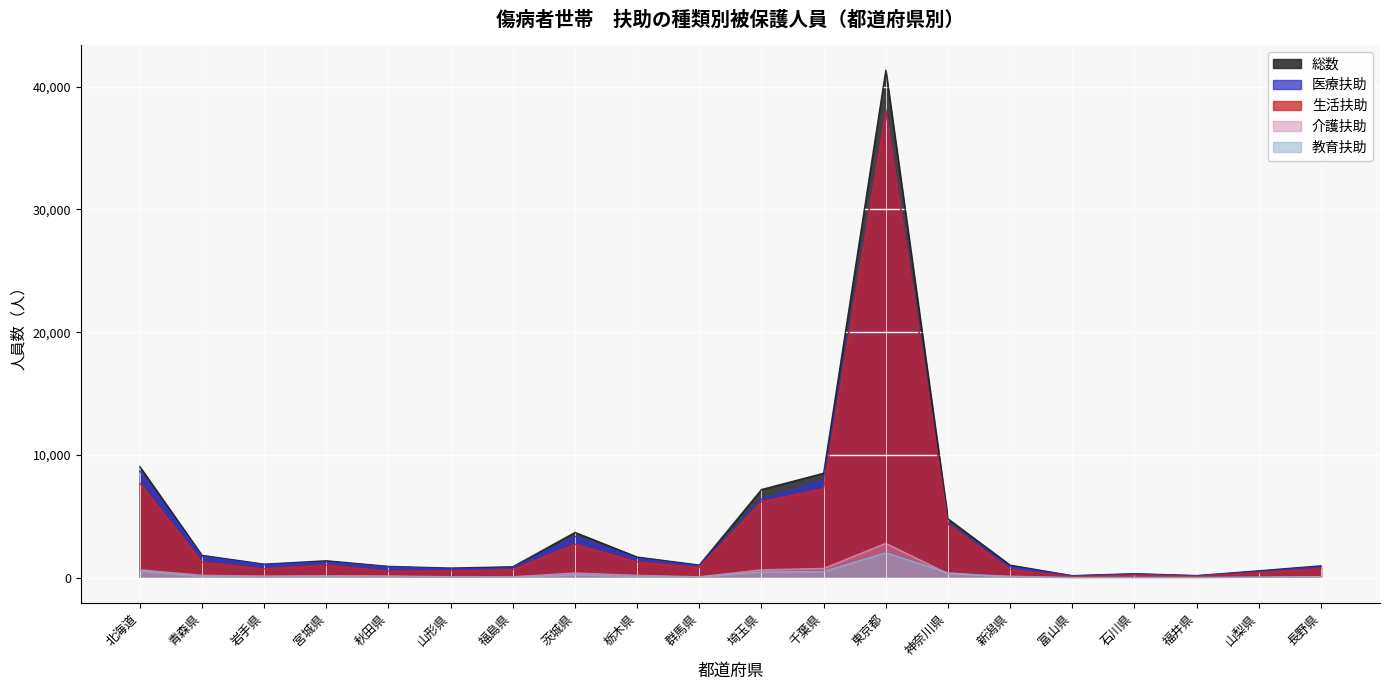

At how many categories does at least one series exceed 2168?

6